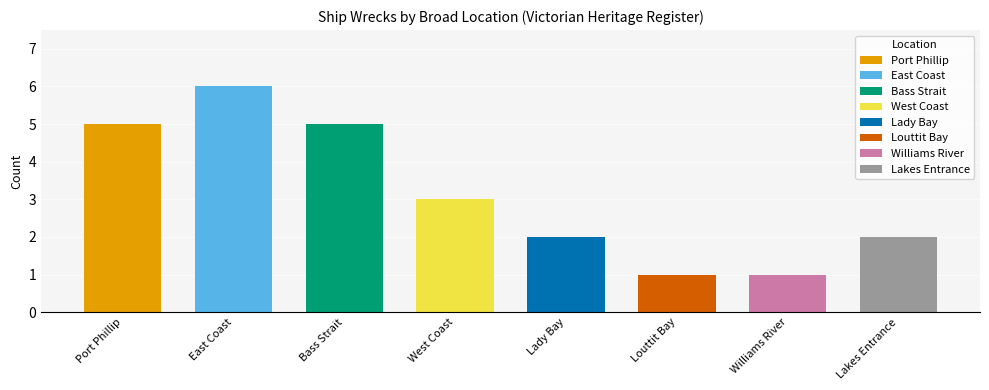

True or false: the data shows 3 at West Coast.

True